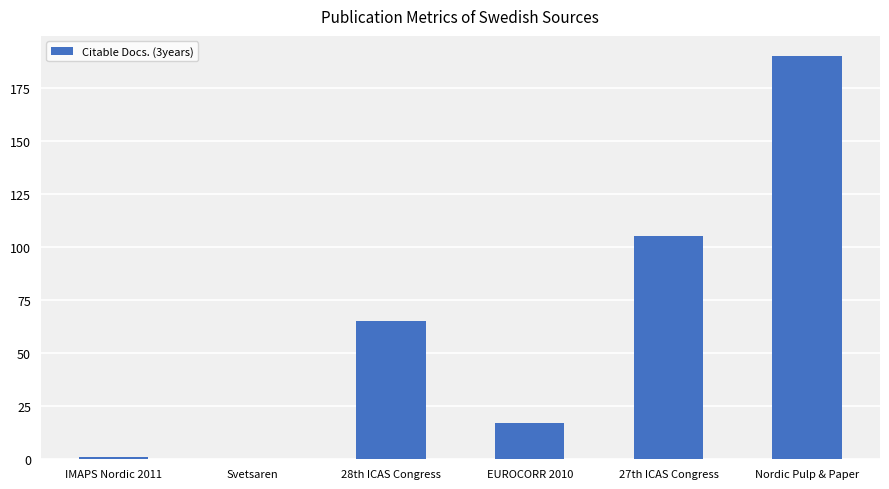

True or false: the data shows 26 at EUROCORR 2010.

False